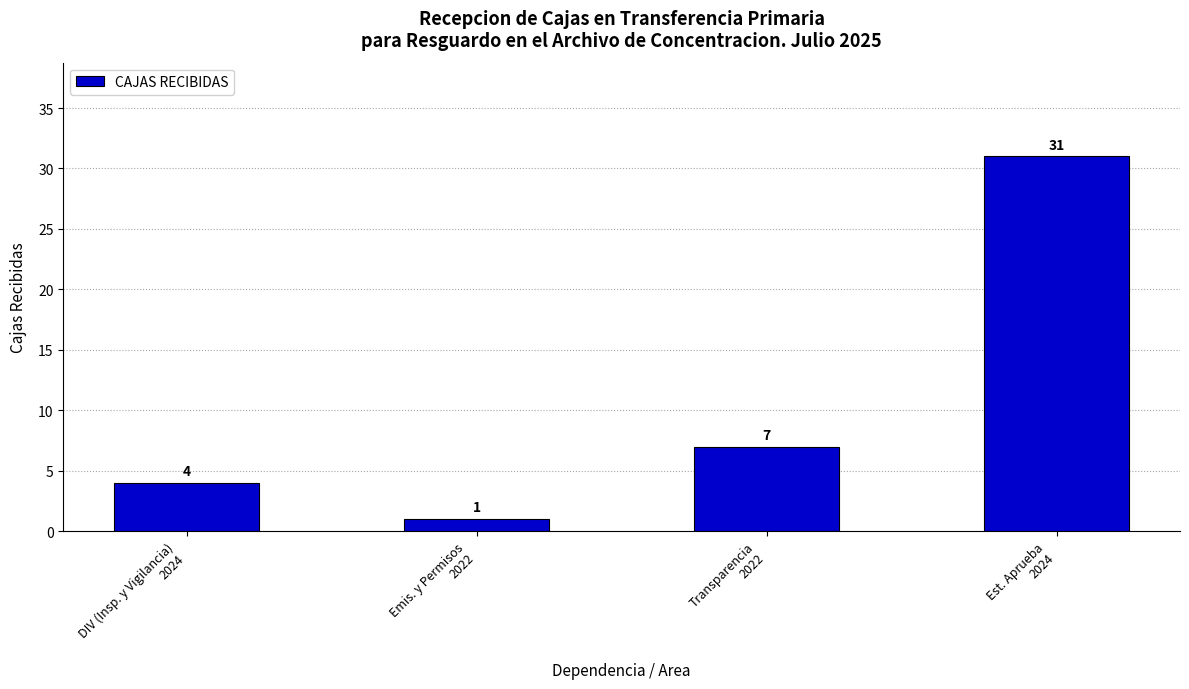

Are the bars horizontal?

No